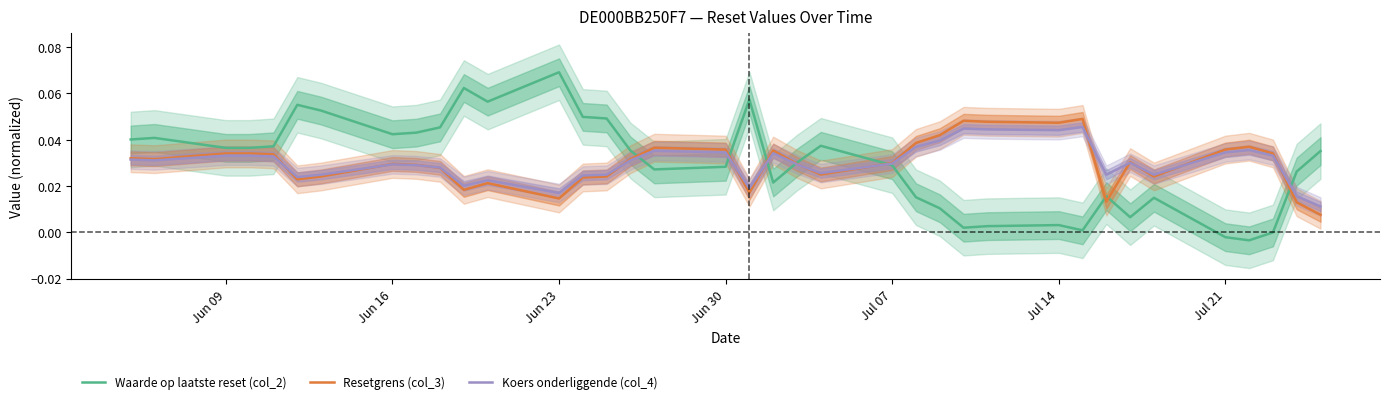

At which label does Waarde op laatste reset (col_2) reach its peak?

Jun 23